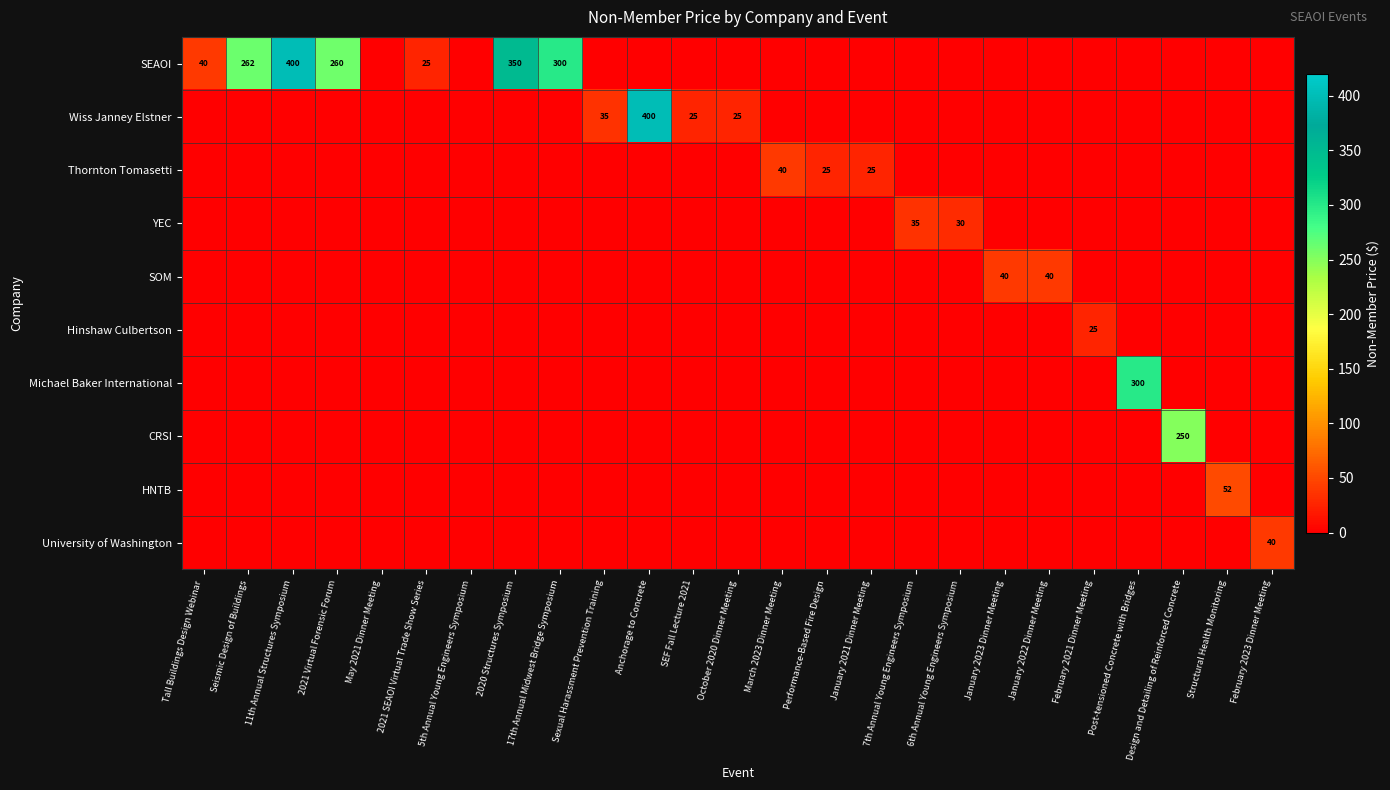

What is the difference between the SEAOI values at 17th Annual Midwest Bridge Symposium and 11th Annual Structures Symposium?

100